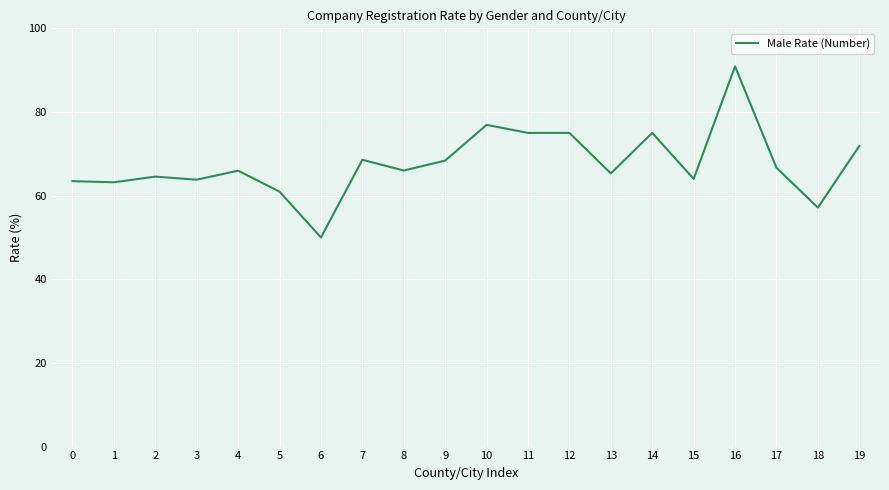

Between 3 and 12, which is larger?

12